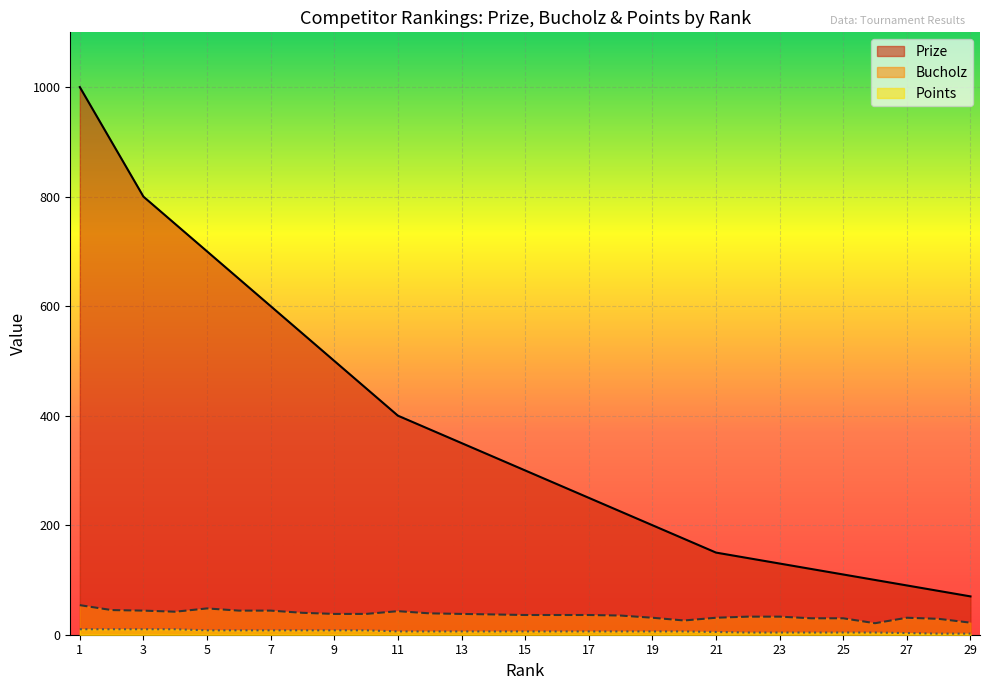

Is it true that Bucholz equals 35 at 18?

True